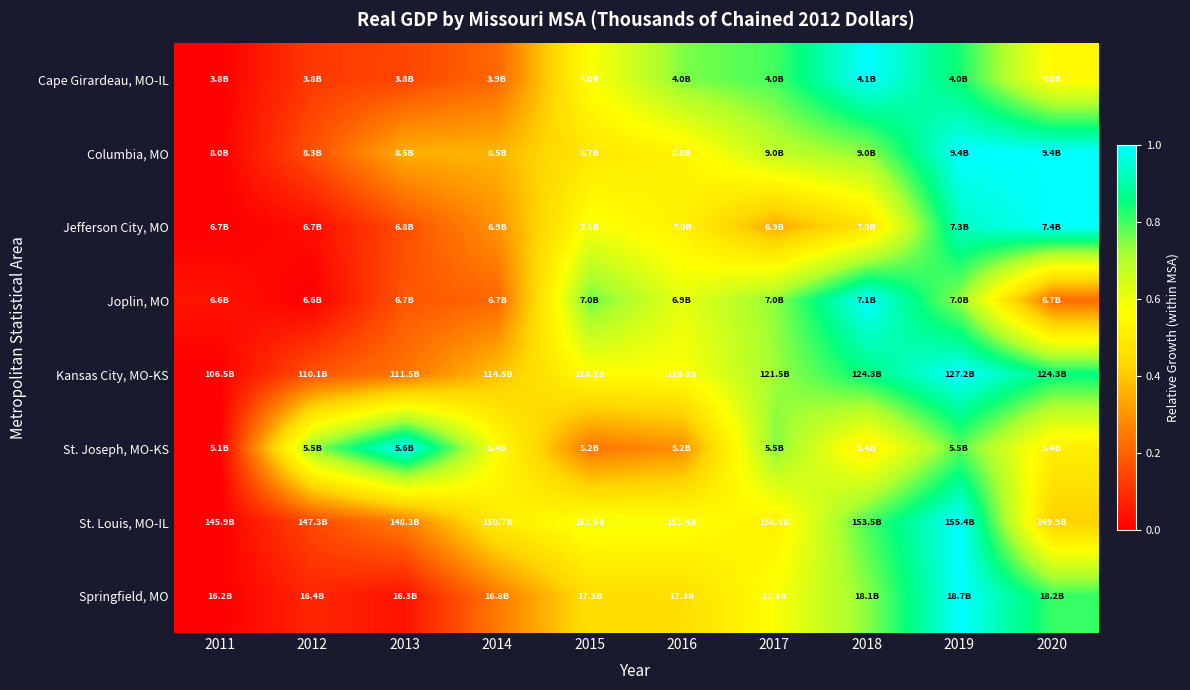

Which has a higher value, 2012 or 2019?

2019